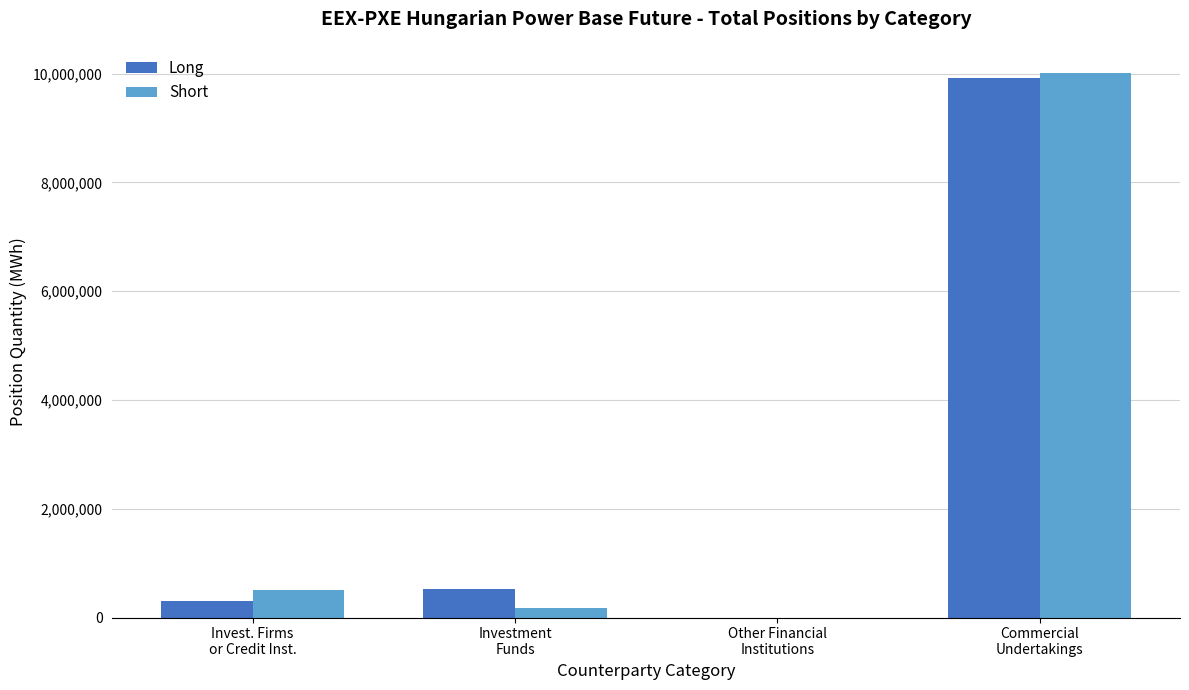

What is the maximum value for Long?

9912452